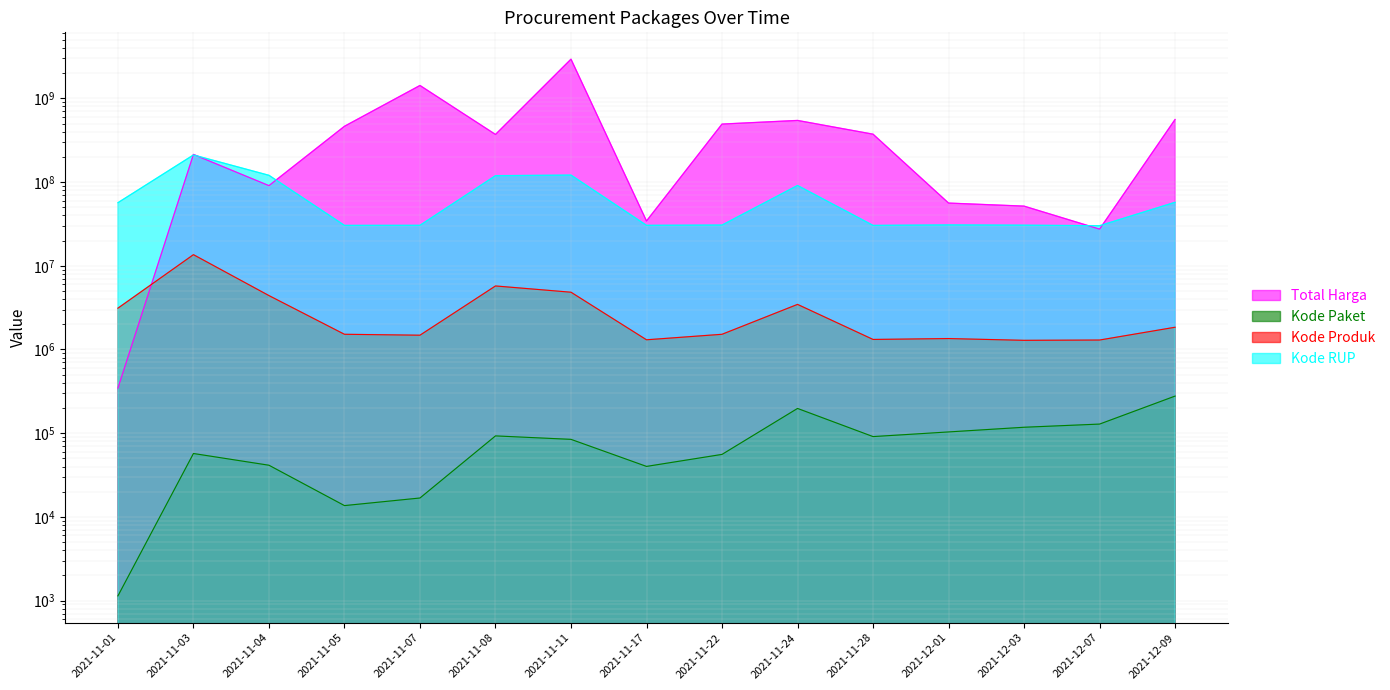

At how many categories does at least one series exceed 906882350?

2